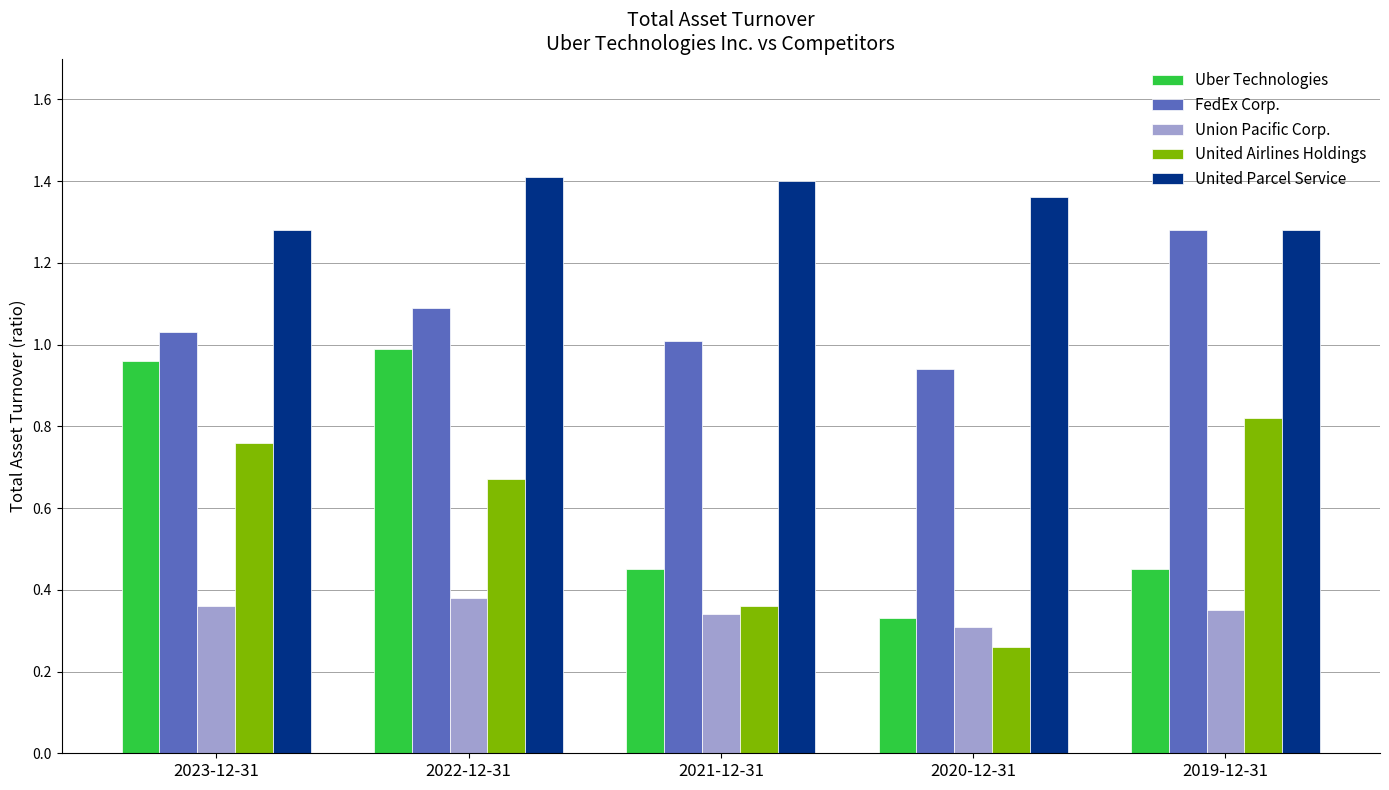

The value of Union Pacific Corp. at 2021-12-31 is 0.3. True or false?

True